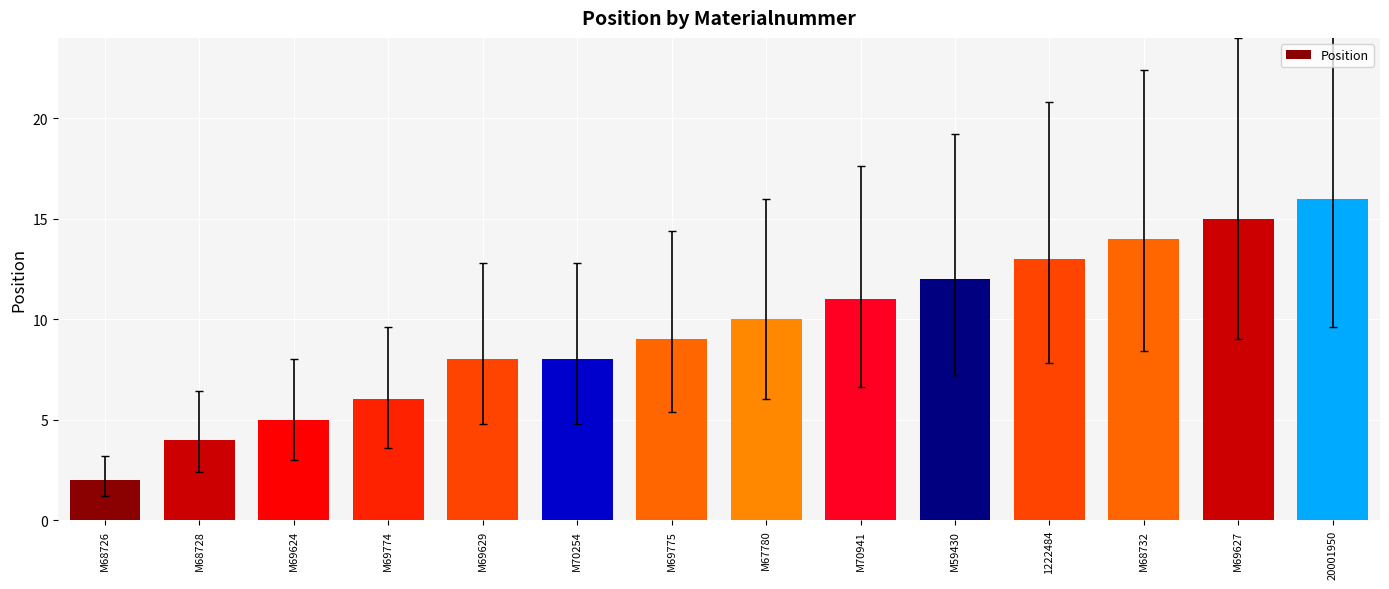

What is the change in value from M68728 to M67780?

+6